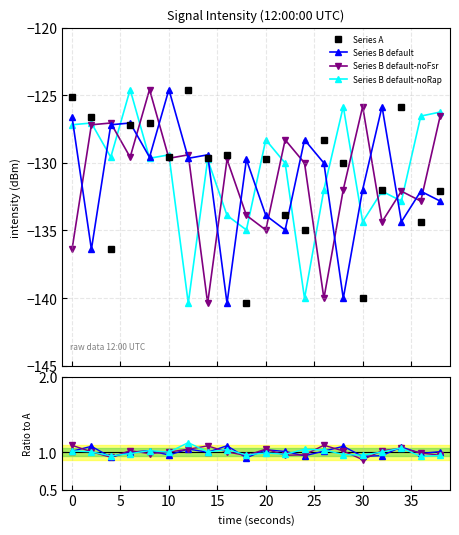

How many values in the Series B default series exceed 1?

11